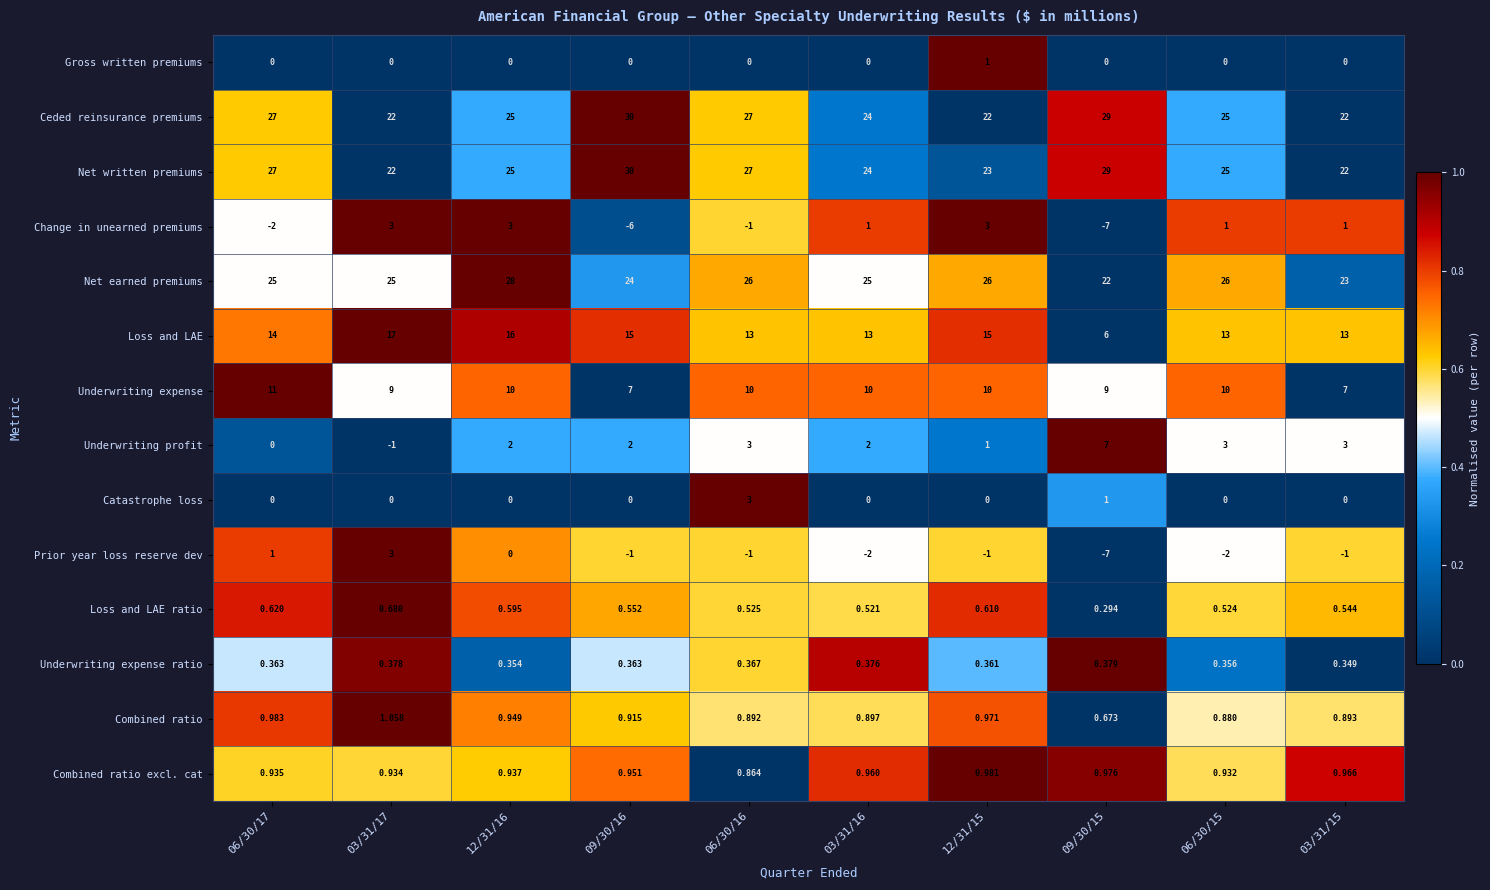

Which series has the widest spread of values?

Loss and LAE